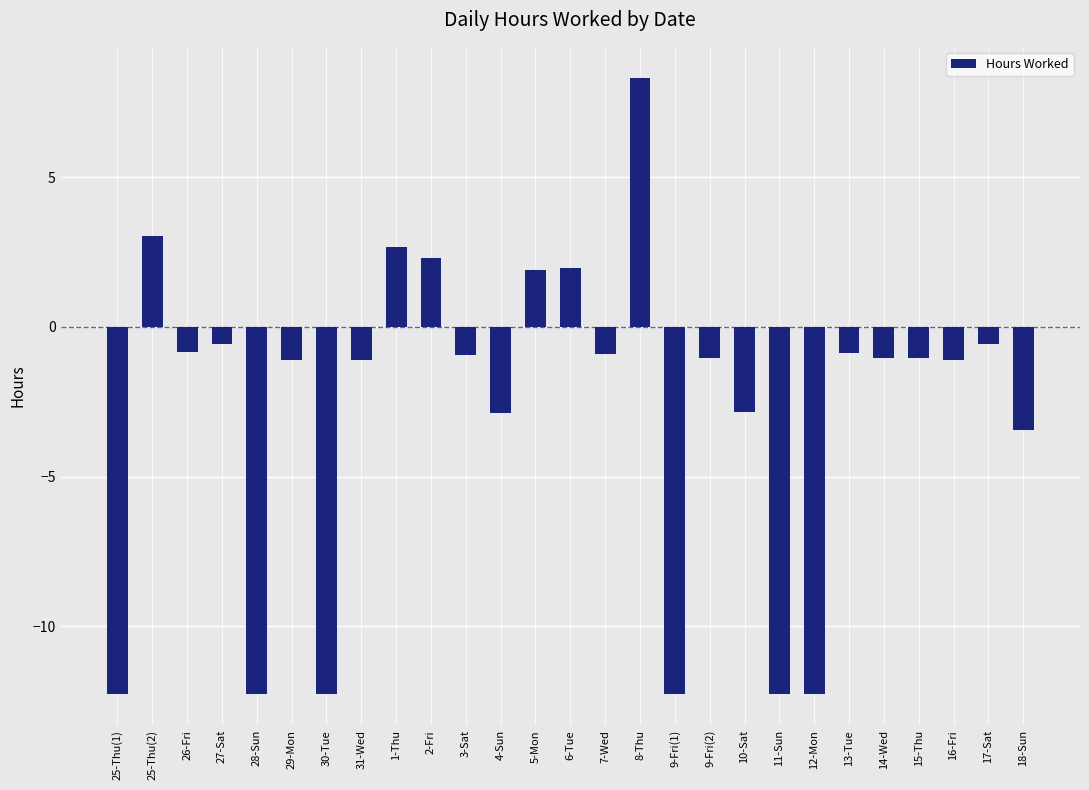

What is the approximate value at 16-Fri?

-1.1